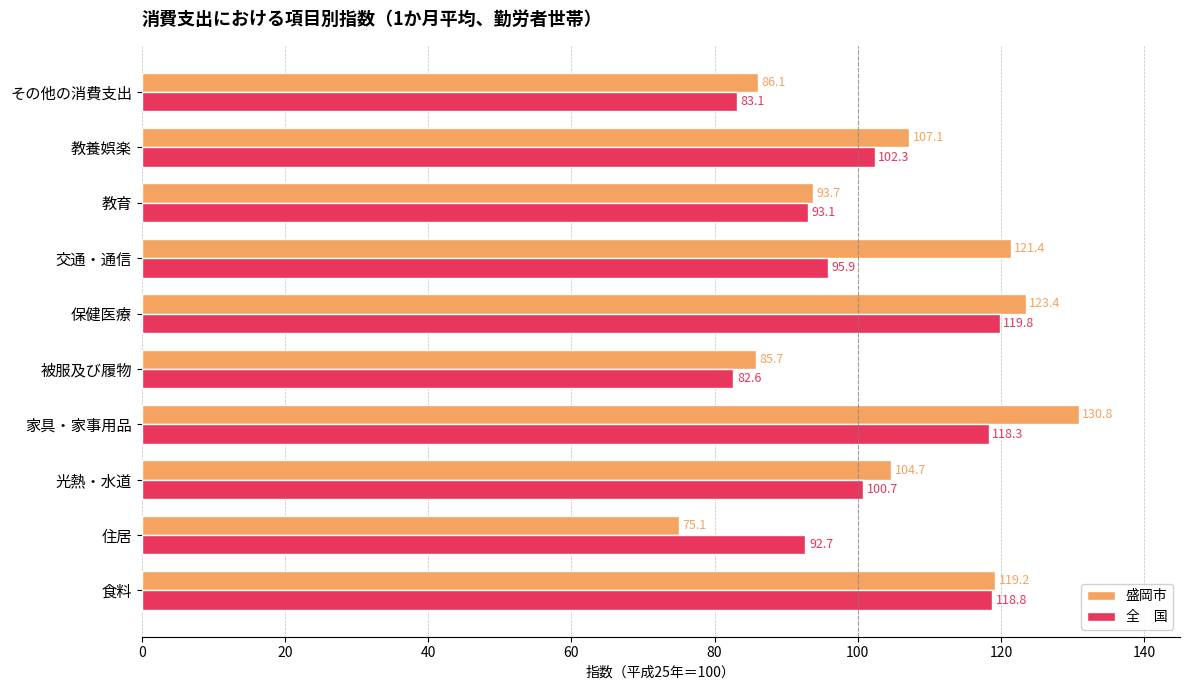

Which label corresponds to the smallest value in the chart?

住居